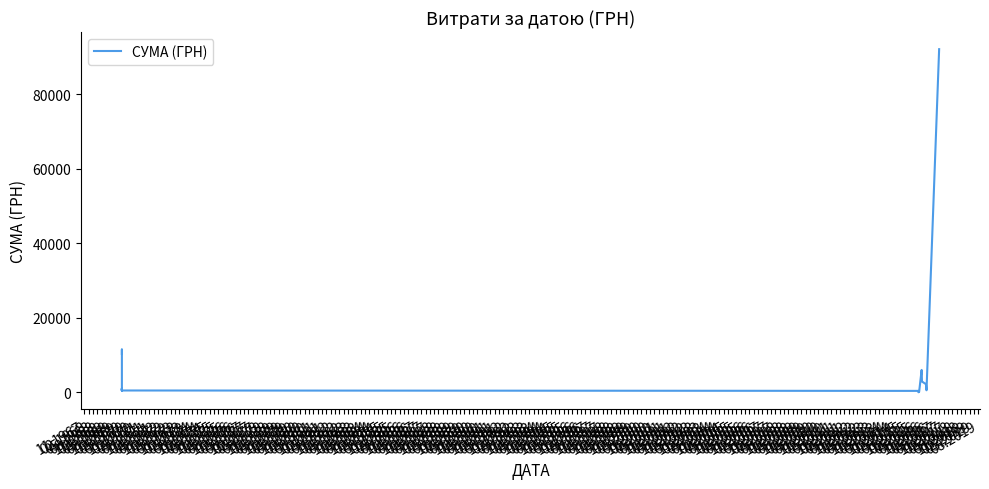

What value does the data have at 05.1968?

6063.1